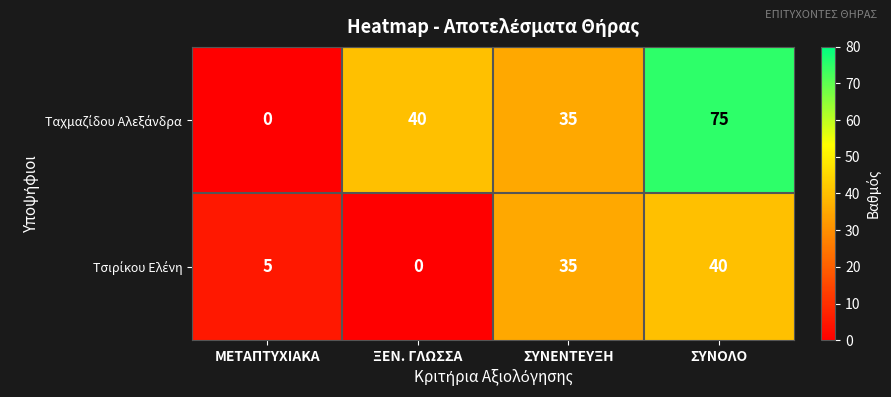

At which category is the sum across all series the highest?

ΣΥΝΟΛΟ